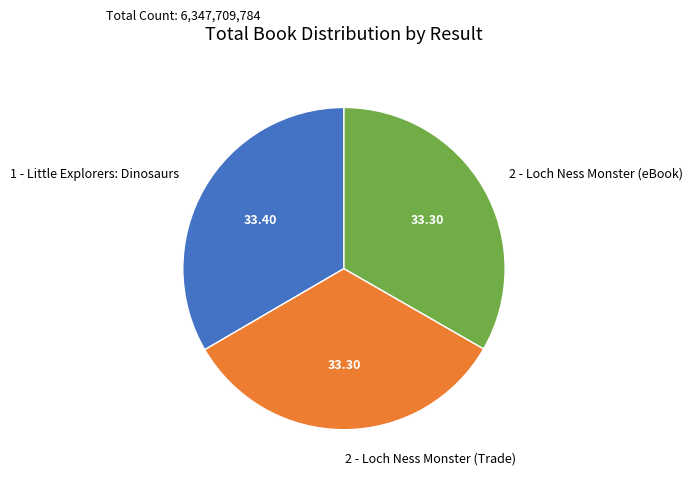

Approximately how many times larger is the value at 2 - Loch Ness Monster (Trade) compared to 1 - Little Explorers: Dinosaurs?

1.0